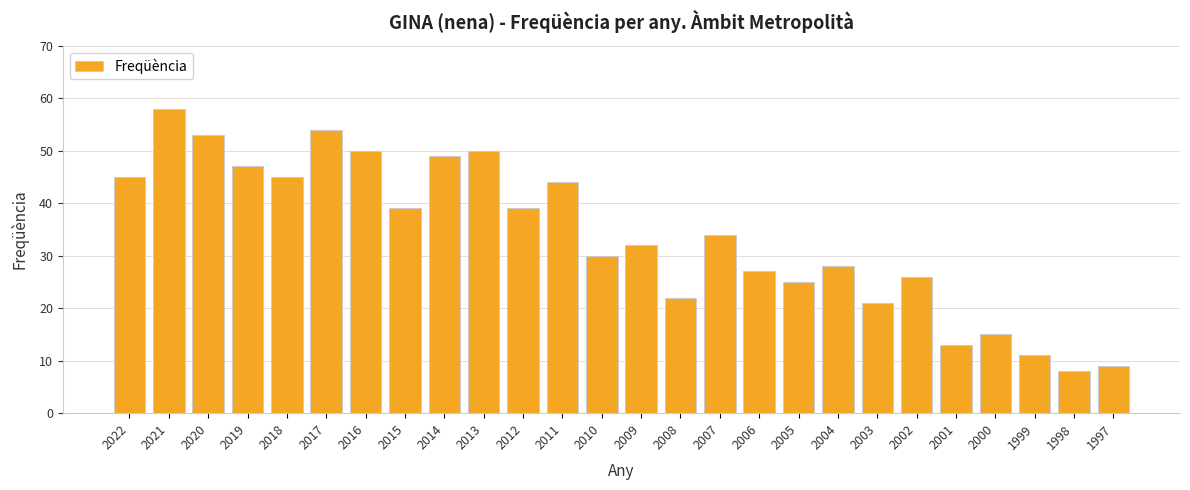

What is the average value?

34